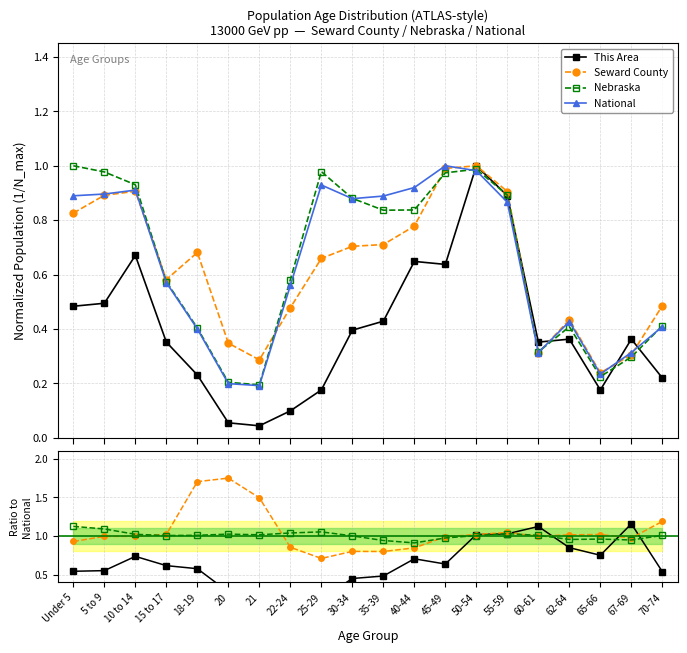

The value of Nebraska at 67-69 is 0.9. True or false?

True